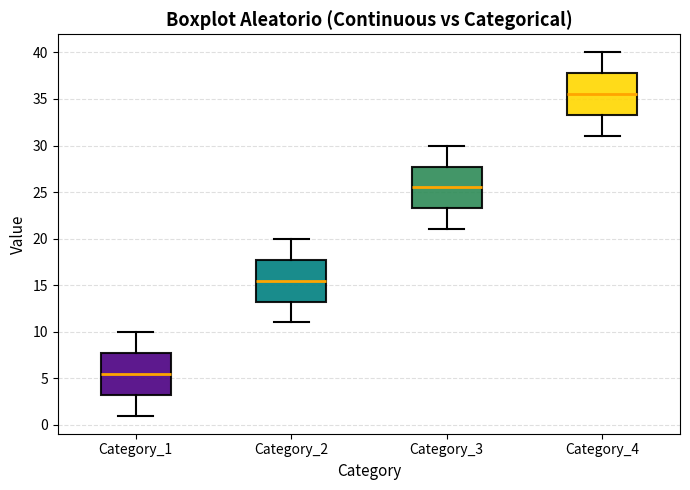

Which box's median line is the lowest?

Category_1